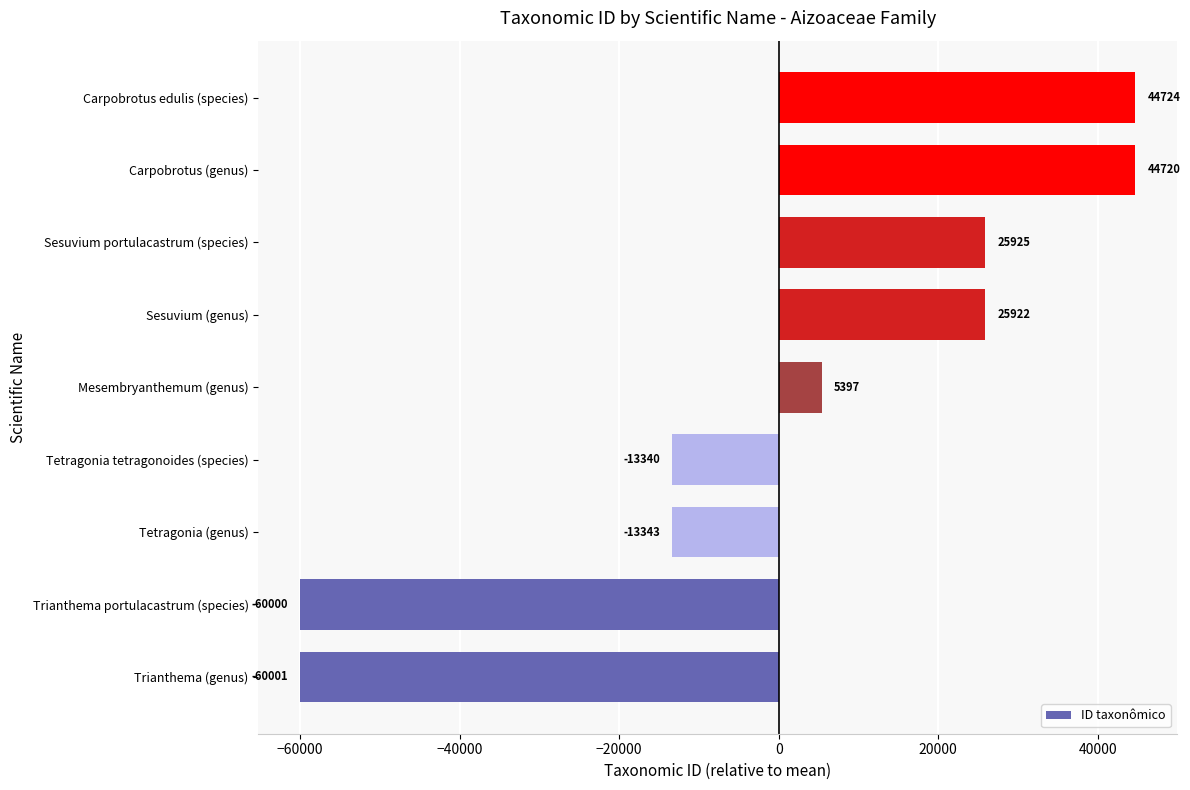

What is the difference between the maximum and minimum values?

104725.0